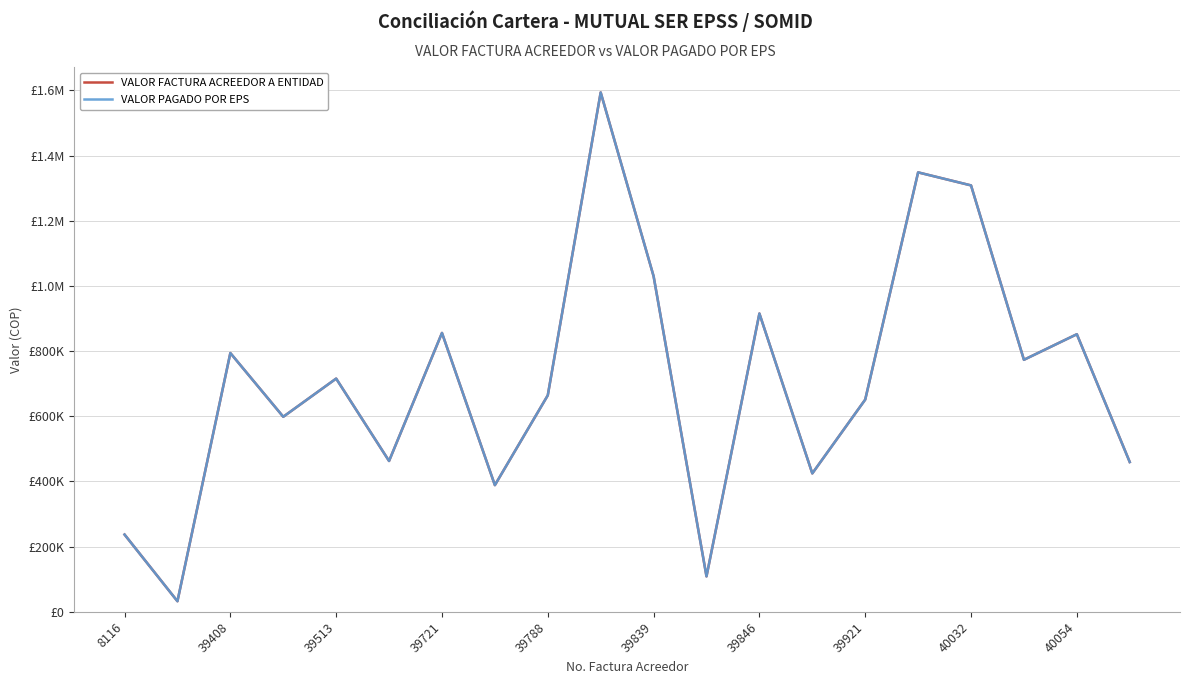

Does the chart have visible grid lines?

Yes